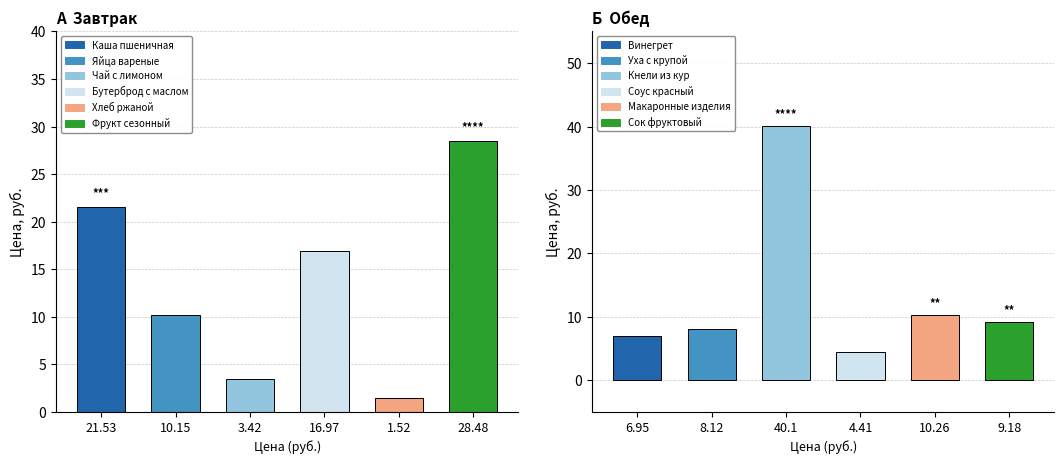

Reading left to right, list all the values displayed in this chart.

Breakfast: 21.5	10.2	3.4	17.0	1.5	28.5
Lunch: 7.0	8.1	40.1	4.4	10.3	9.2